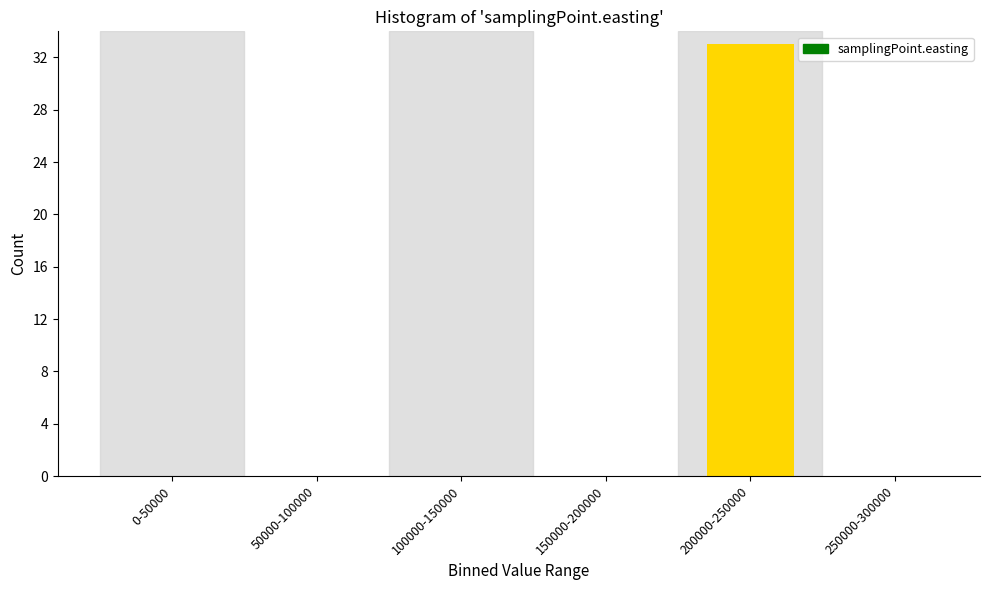

Reading left to right, extract all data points from this chart.

0-50000=0	50000-100000=0	100000-150000=0	150000-200000=0	200000-250000=33	250000-300000=0